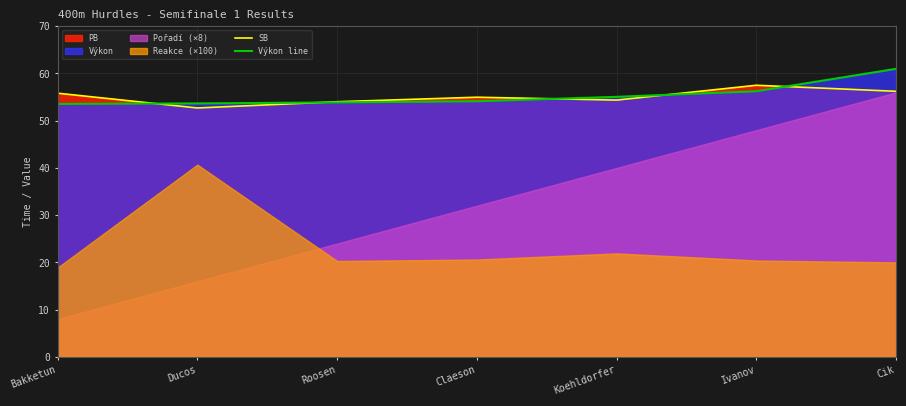

At how many categories does at least one series exceed 54?

6